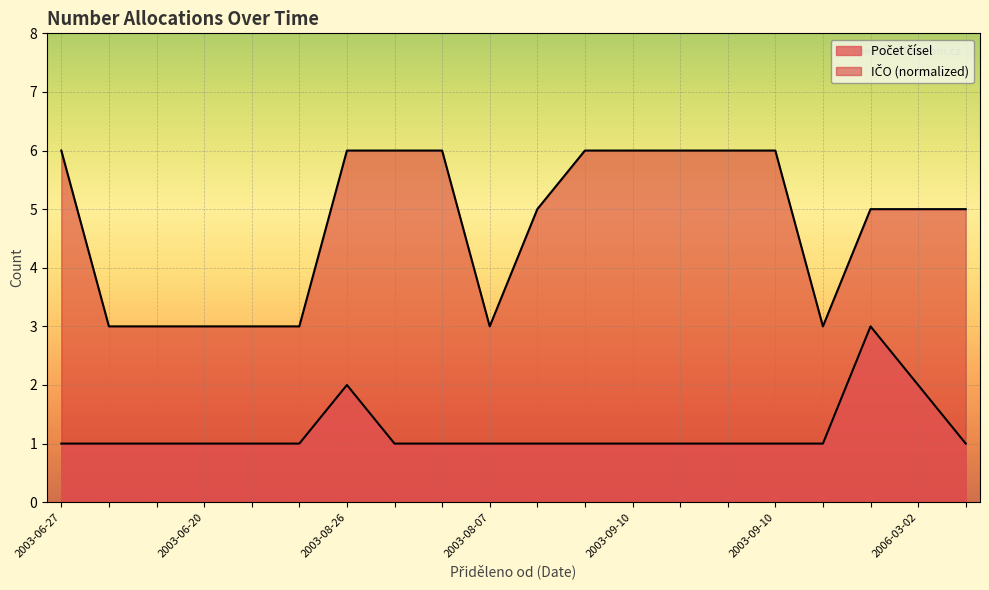

Does the chart display data point markers on the line(s)?

No